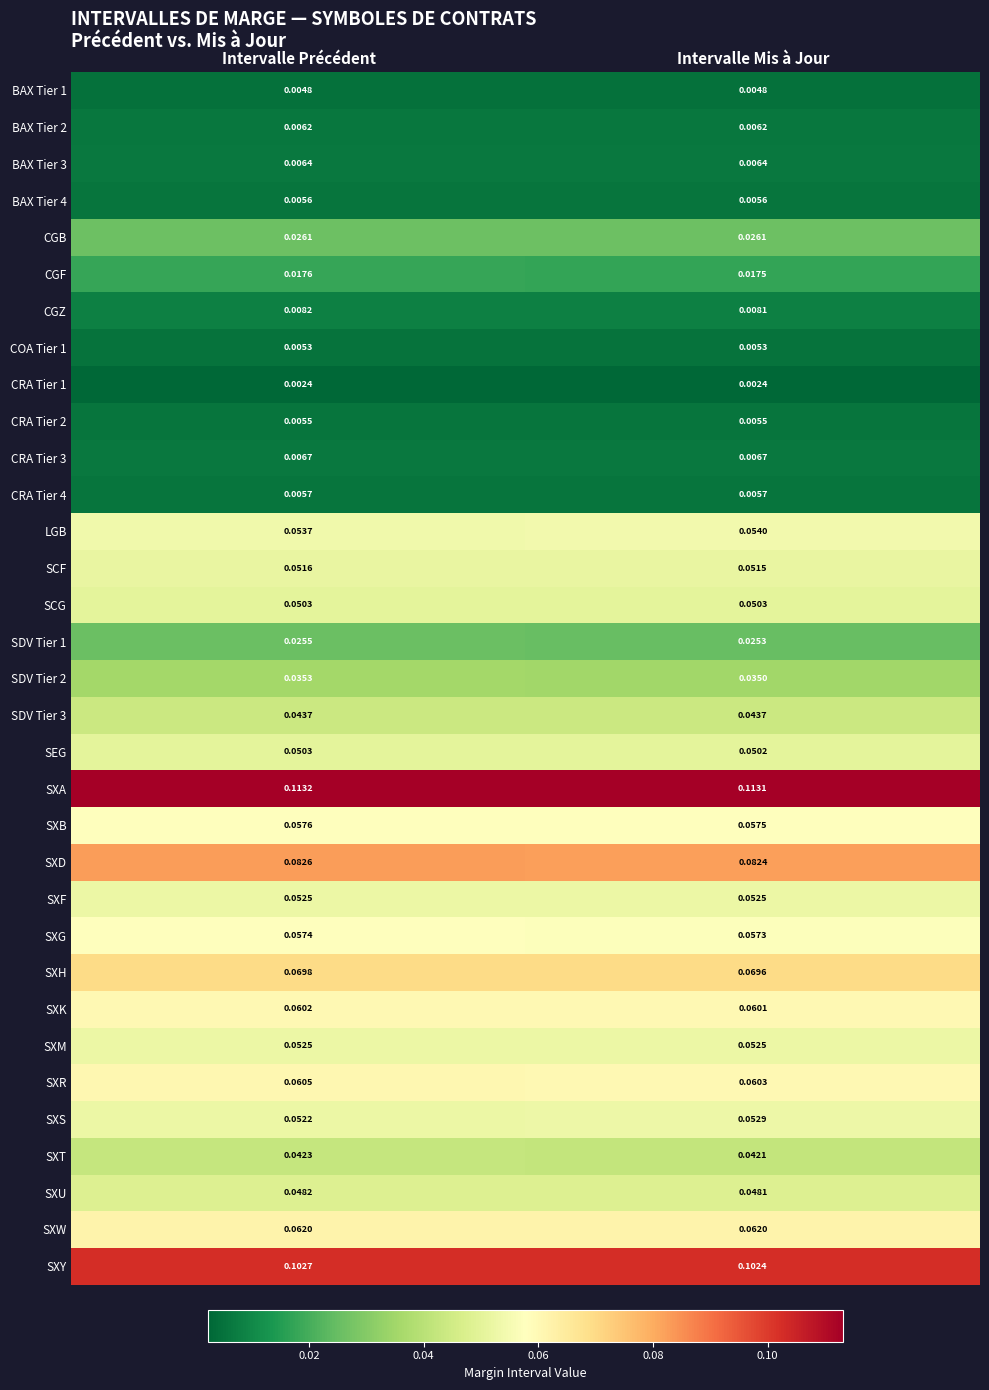

Which series changed the most between Intervalle Précédent and Intervalle Mis à Jour?

SXS